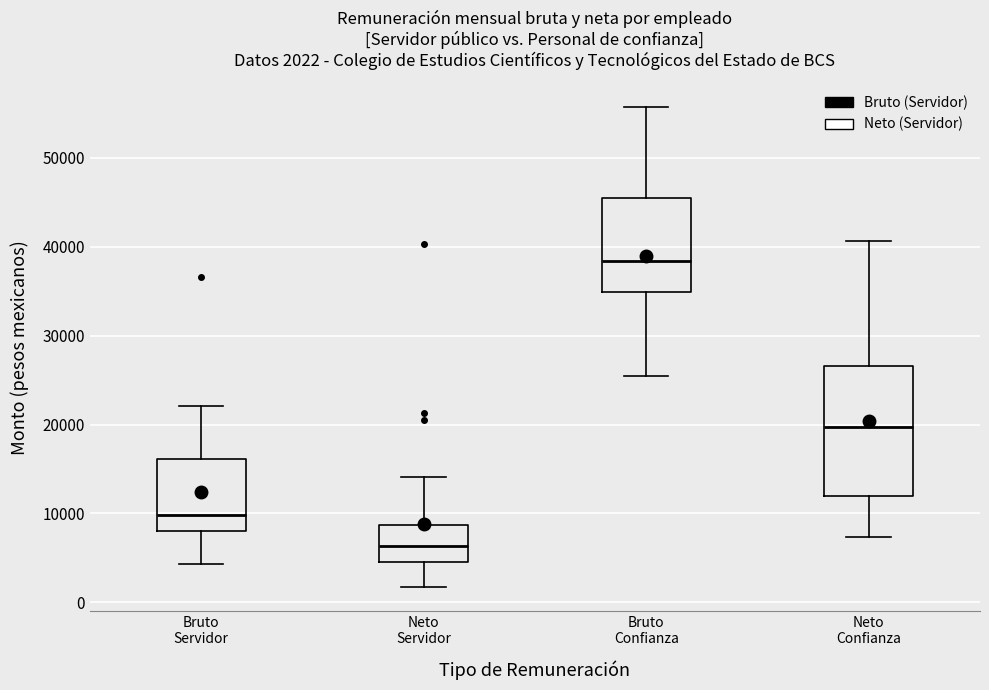

Which box is the tallest, from its lower edge to its upper edge?

Neto Confianza